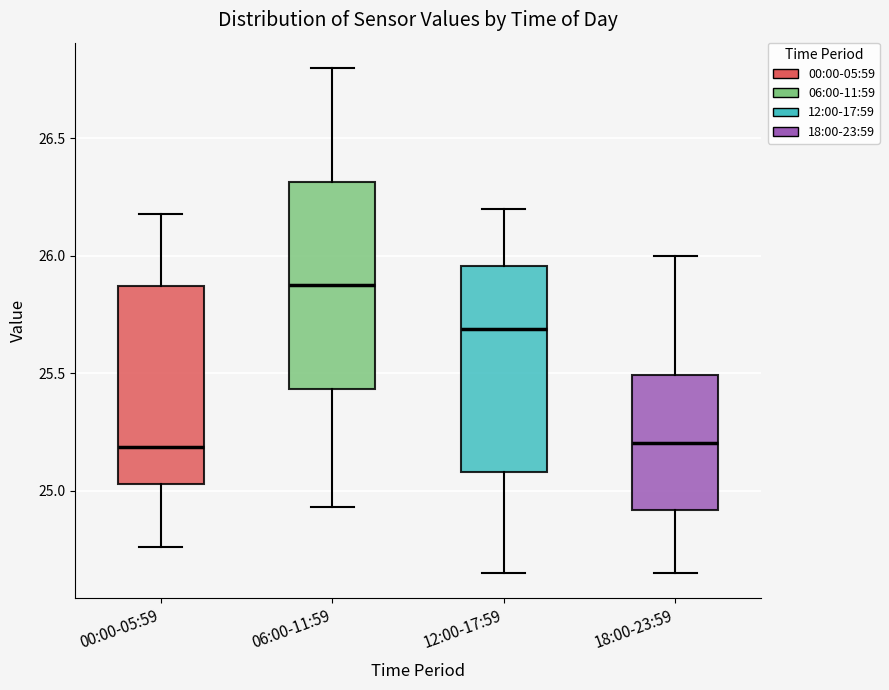

Where is the lower edge of the box for 06:00-11:59 on the y-axis? The values are not printed on the chart, so give them approximately, as read against the axis.

25.45